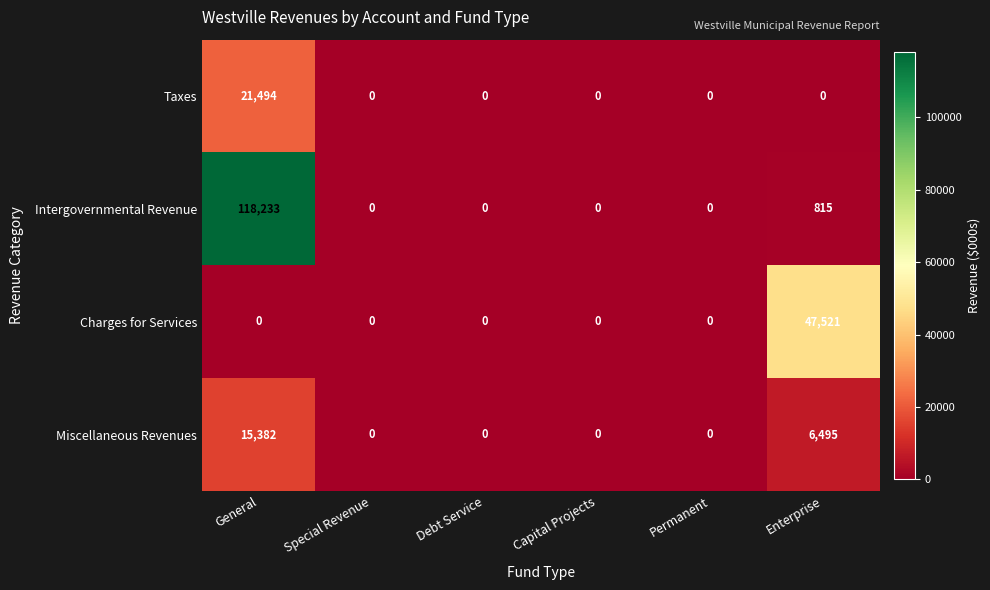

True or false: Taxes has a value of 0 at Capital Projects.

True